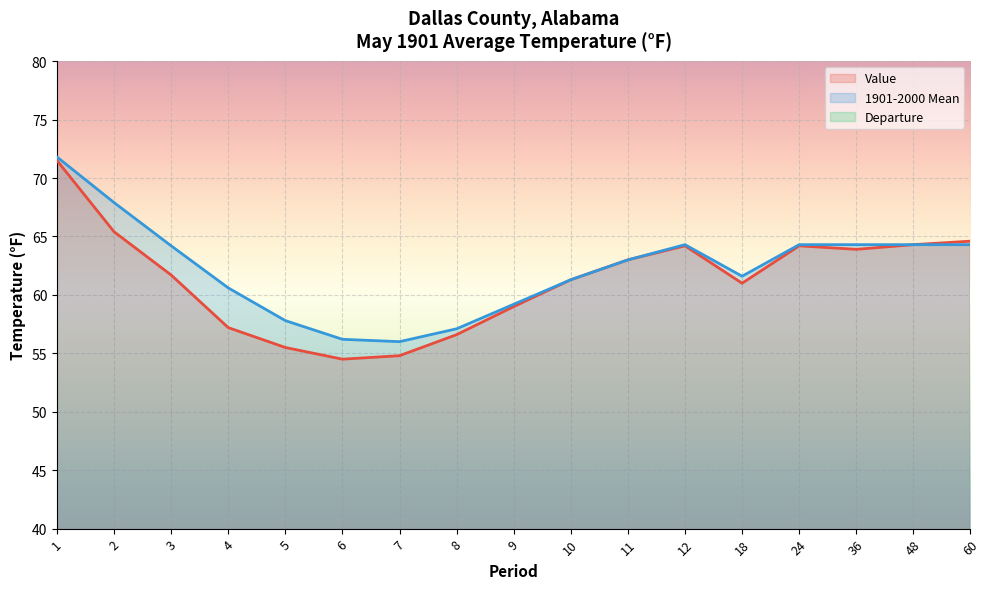

What is the lowest value of the Value series?

54.5